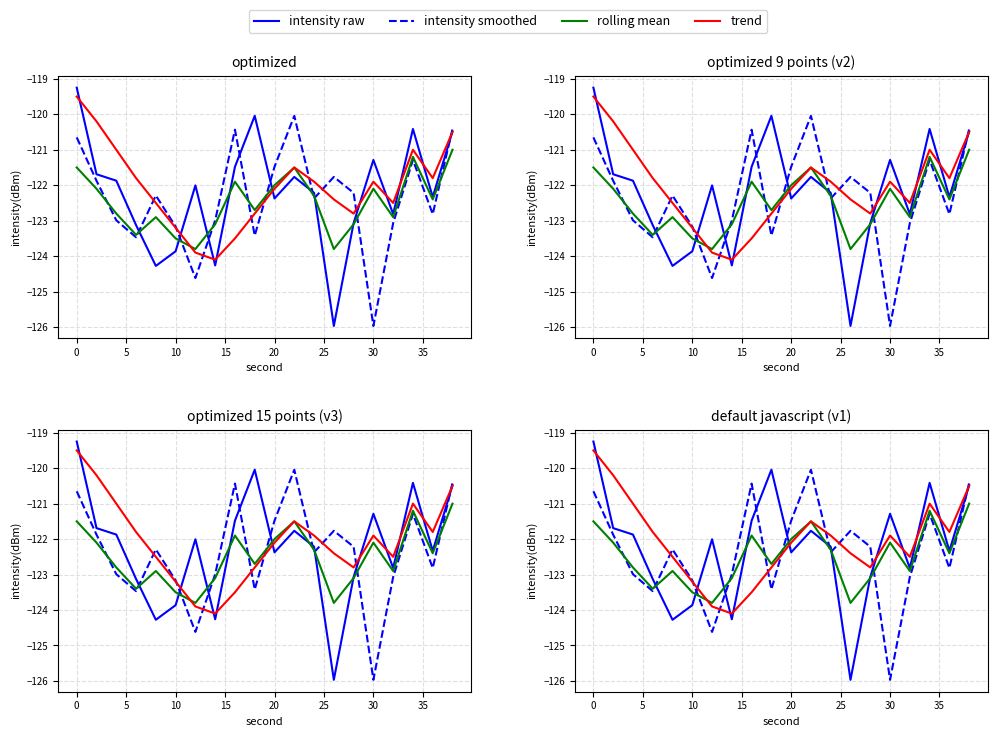

After their last crossing, which series has the higher values: intensity smoothed or intensity raw?

intensity smoothed